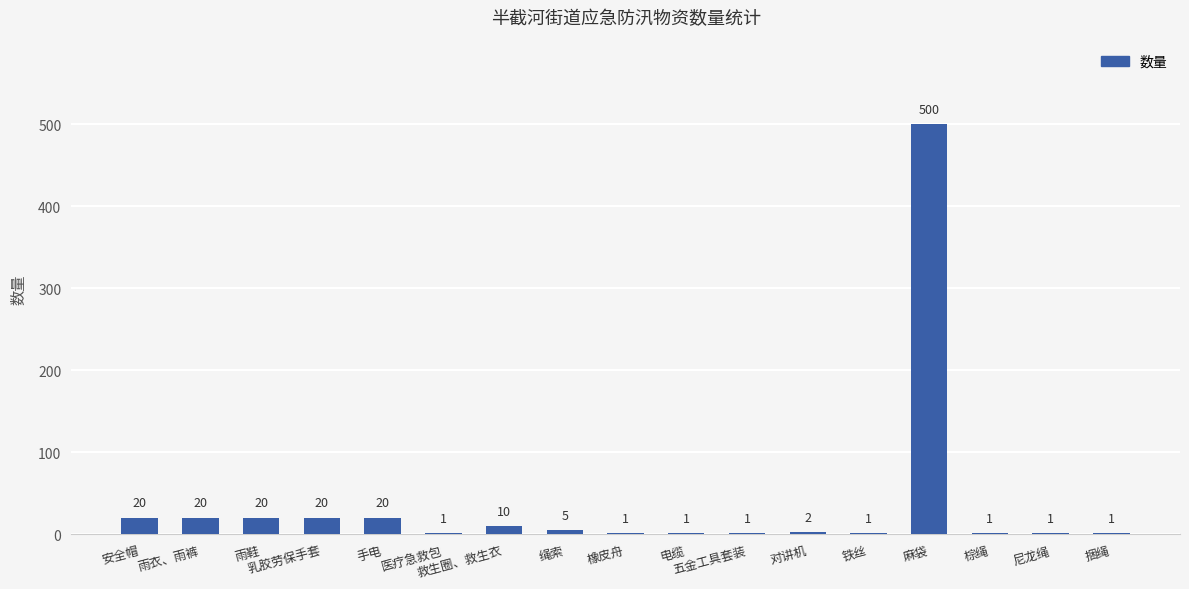

Reading left to right, list all the values displayed in this chart.

安全帽=20	雨衣、雨裤=20	雨鞋=20	乳胶劳保手套=20	手电=20	医疗急救包=1	救生圈、救生衣=10	绳索=5	橡皮舟=1	电缆=1	五金工具套装=1	对讲机=2	铁丝=1	麻袋=500	棕绳=1	尼龙绳=1	捆绳=1